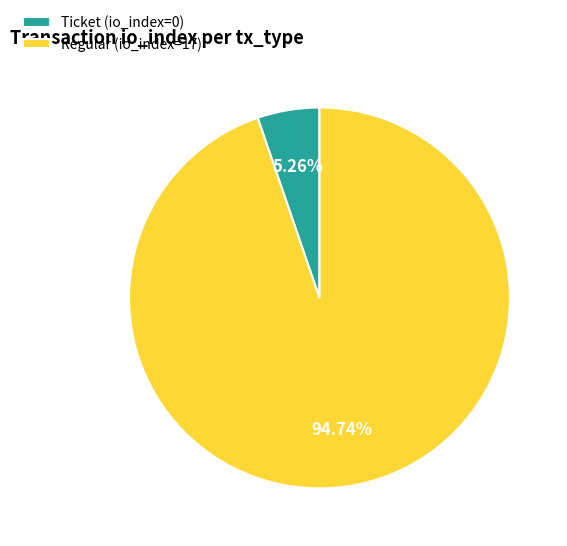

Rank the categories by value from lowest to highest.

Ticket (io_index=0), Regular (io_index=17)